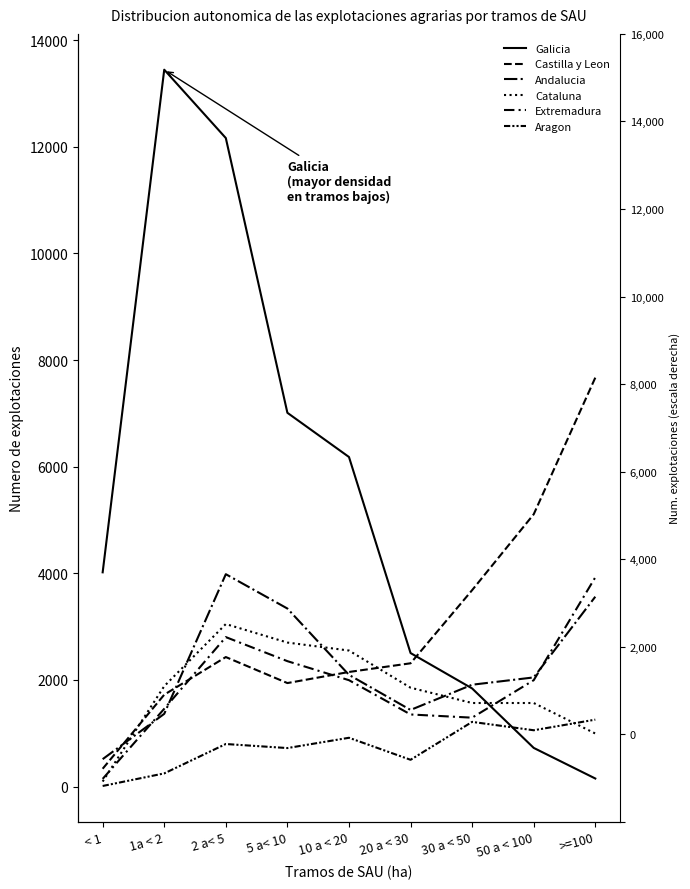

True or false: Castilla y Leon has a value of 192 at < 1.

False